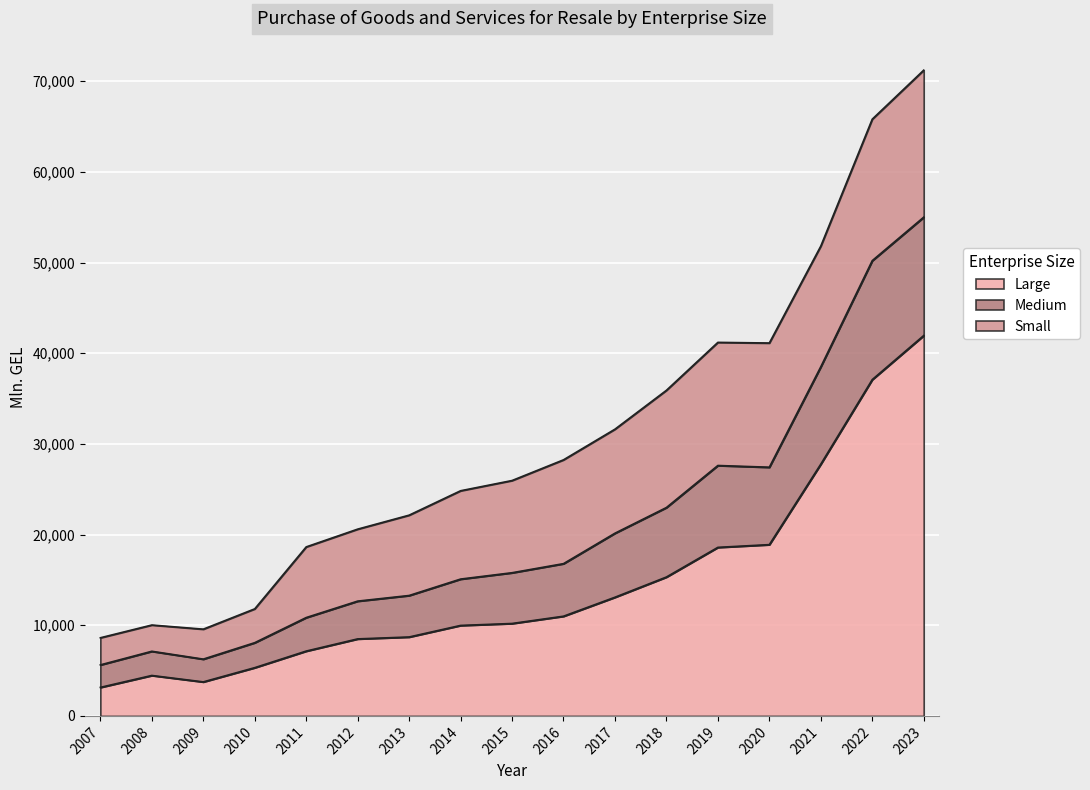

Is it true that Large equals 5319.5 at 2010?

True